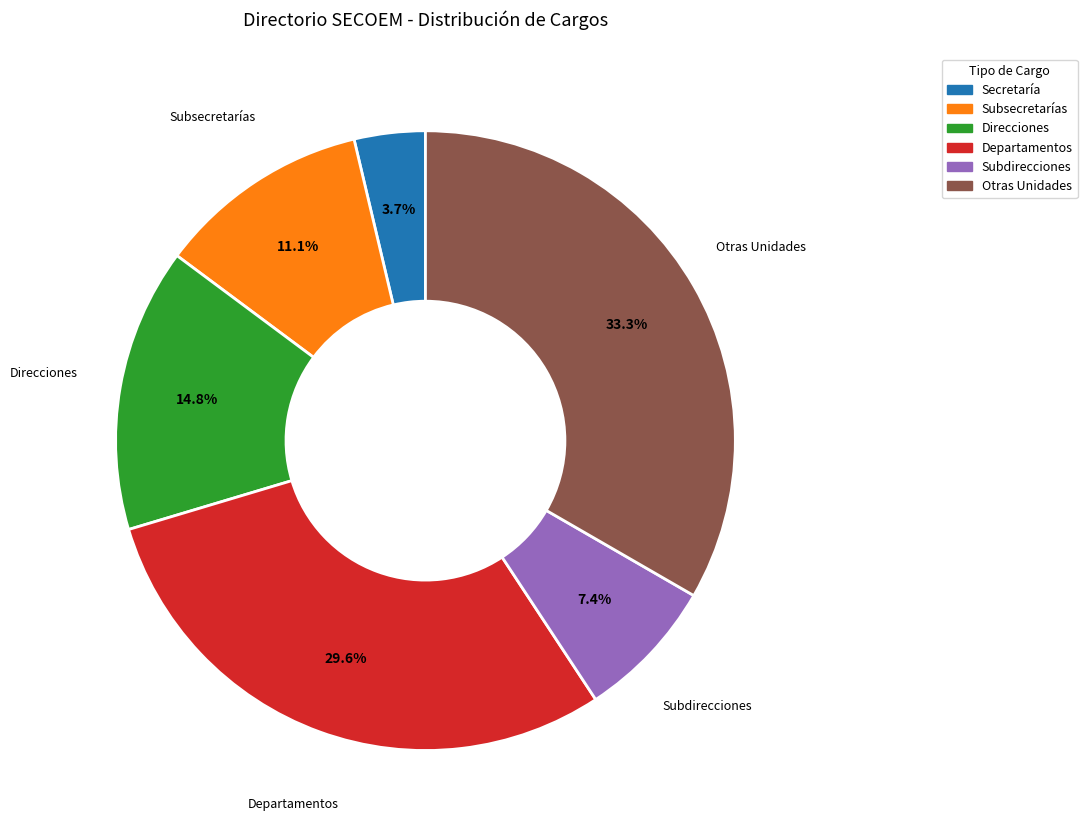

Which has a higher value, Secretaría or Departamentos?

Departamentos